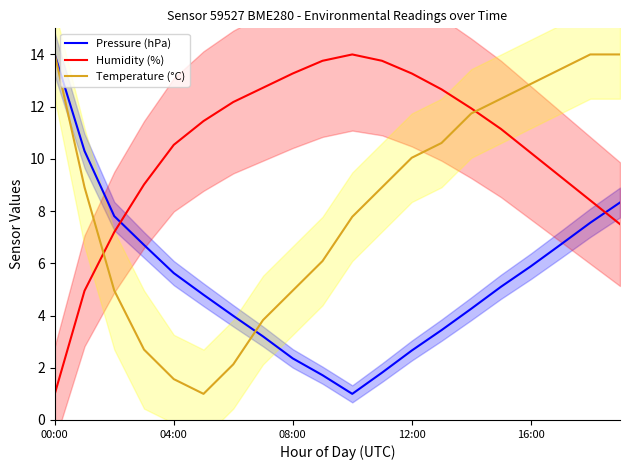

After their last crossing, which series has the higher values: Pressure (hPa) or Humidity (%)?

Pressure (hPa)